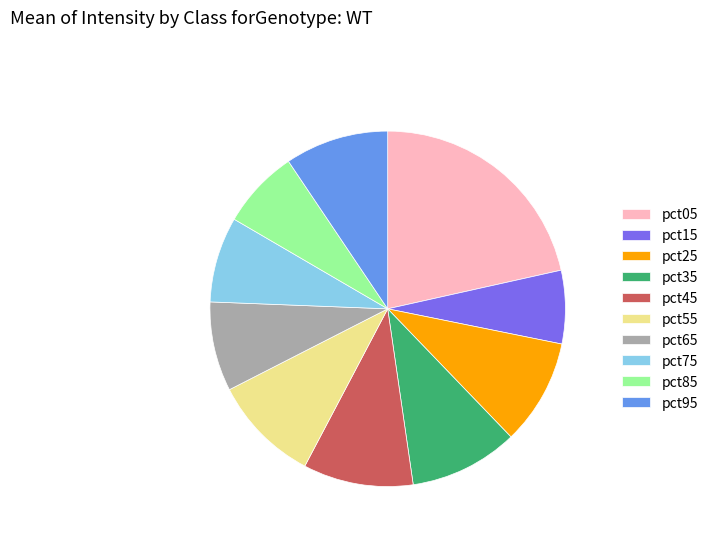

Is it true that pct95 is 9% of the pie?

True